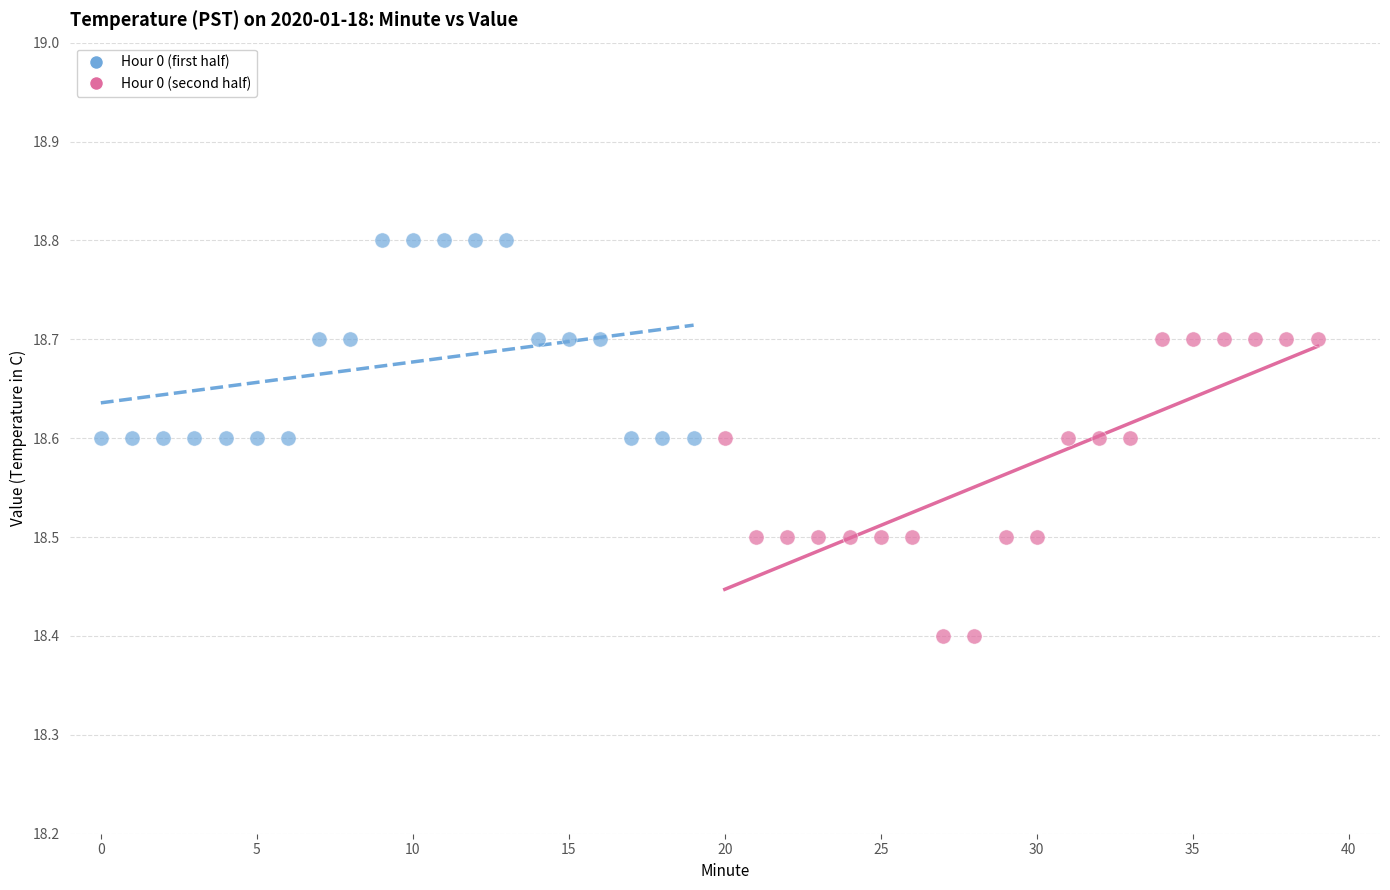

Which series reaches the maximum Y coordinate?

Hour 0 (first half)